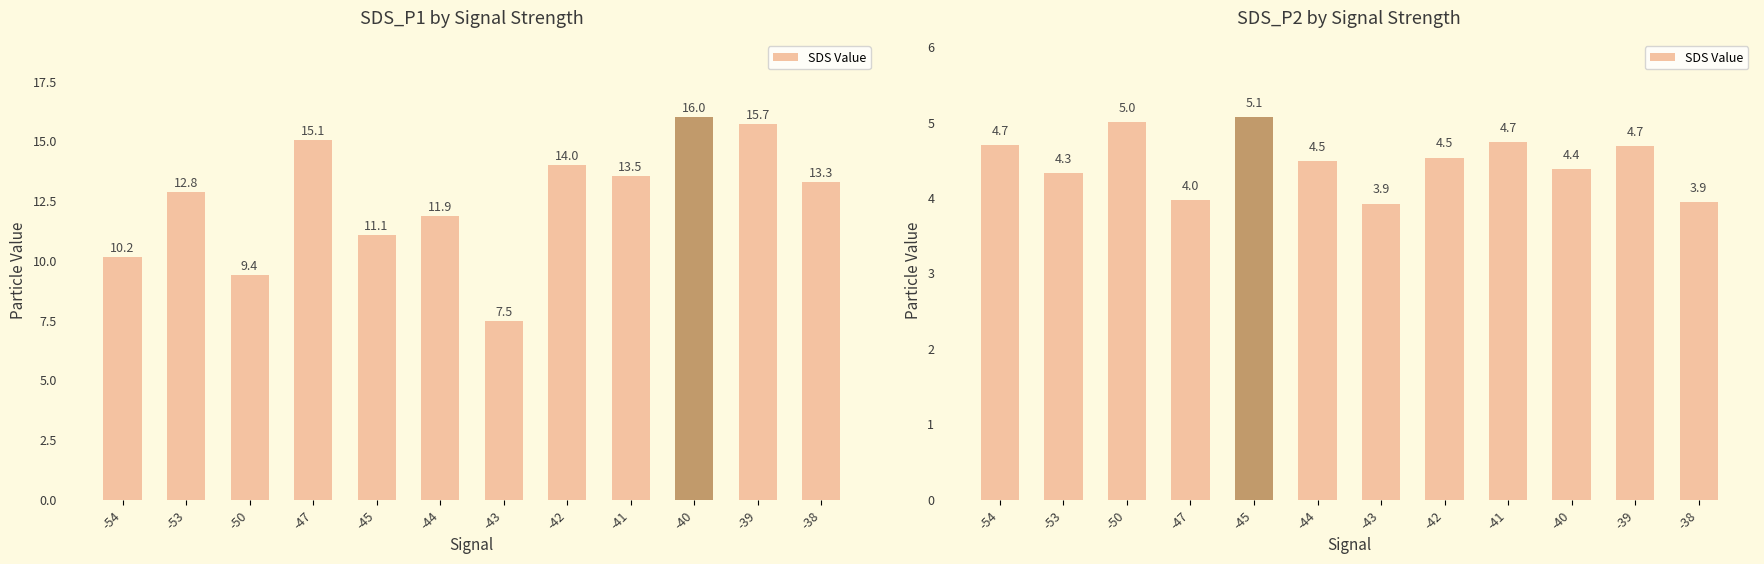

Between -38 and -43, which is larger?

-38